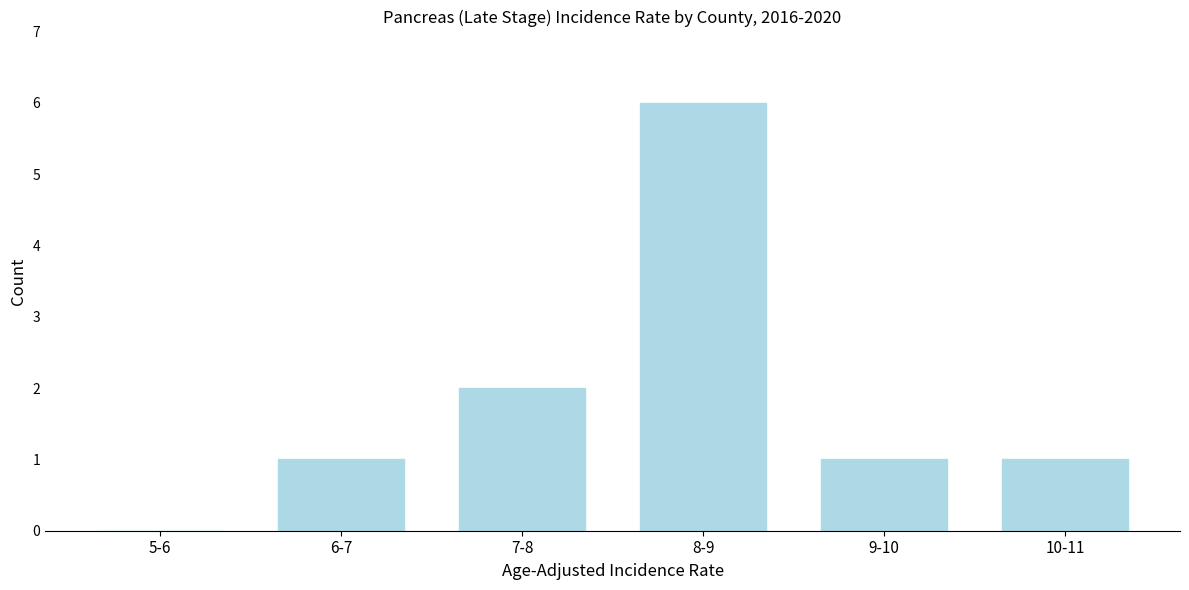

Reading left to right, what are all the values shown in this chart?

5-6=0	6-7=1	7-8=2	8-9=6	9-10=1	10-11=1